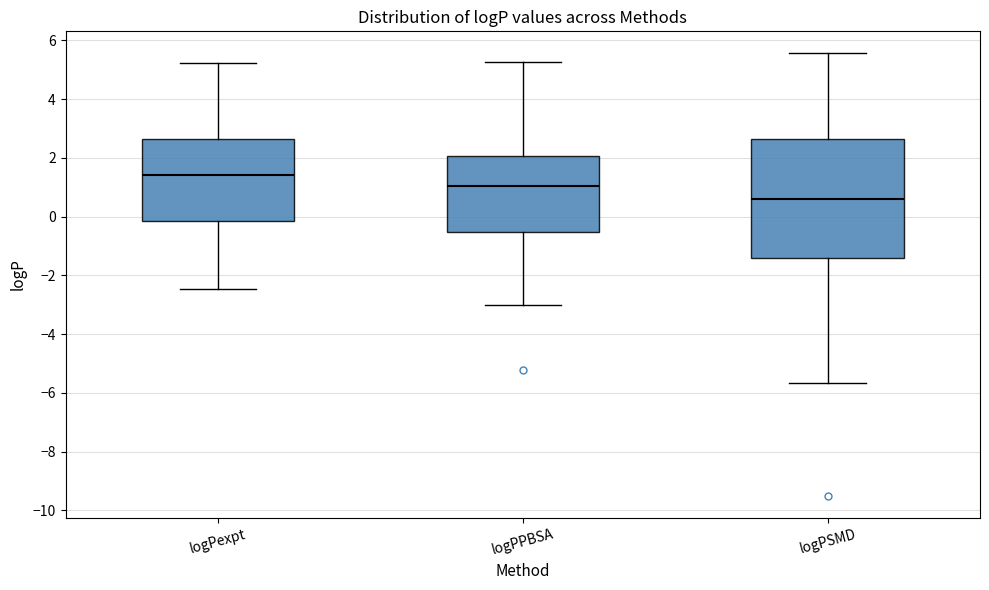

Which box is the tallest, from its lower edge to its upper edge?

logPSMD